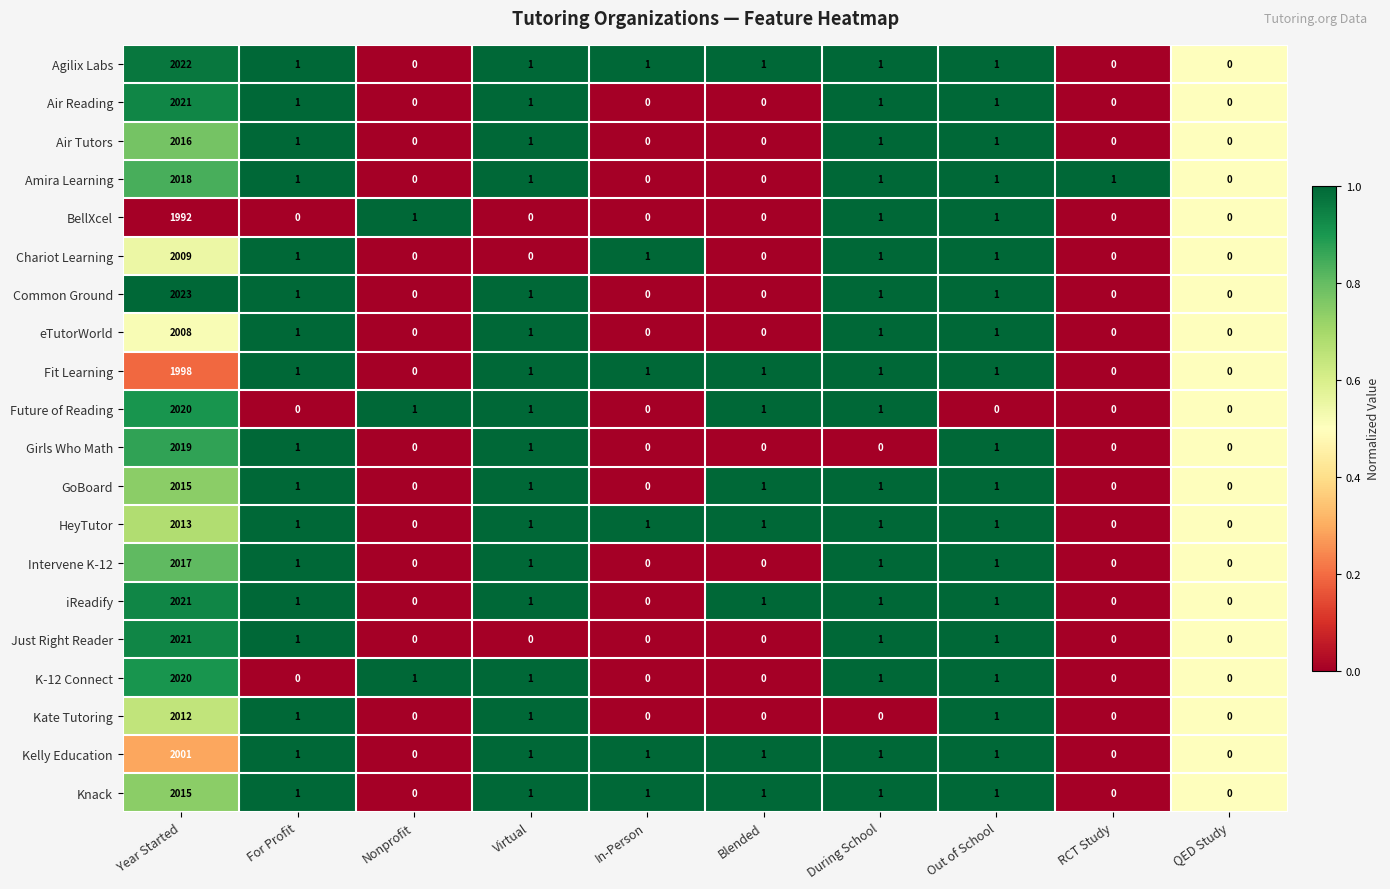

At which label does Kelly Education first exceed 1?

Year Started